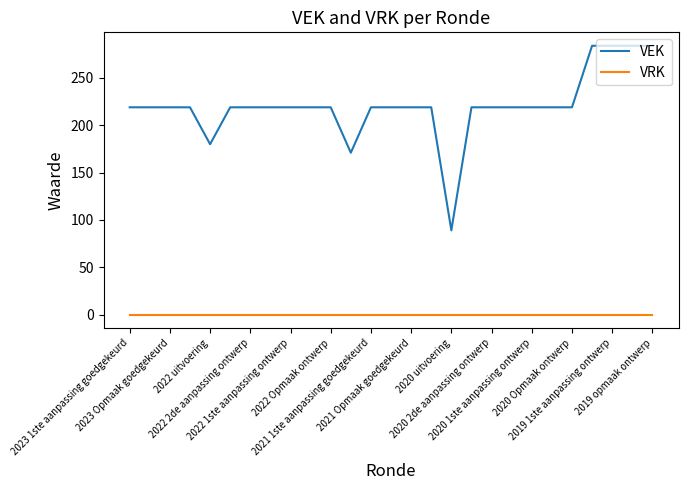

Reading left to right, extract all data points from this chart.

VEK: 219	219	219	219	180	219	219	219	219	219	219	171	219	219	219	219	89	219	219	219	219	219	219	284	284	284	284
VRK: 0	0	0	0	0	0	0	0	0	0	0	0	0	0	0	0	0	0	0	0	0	0	0	0	0	0	0